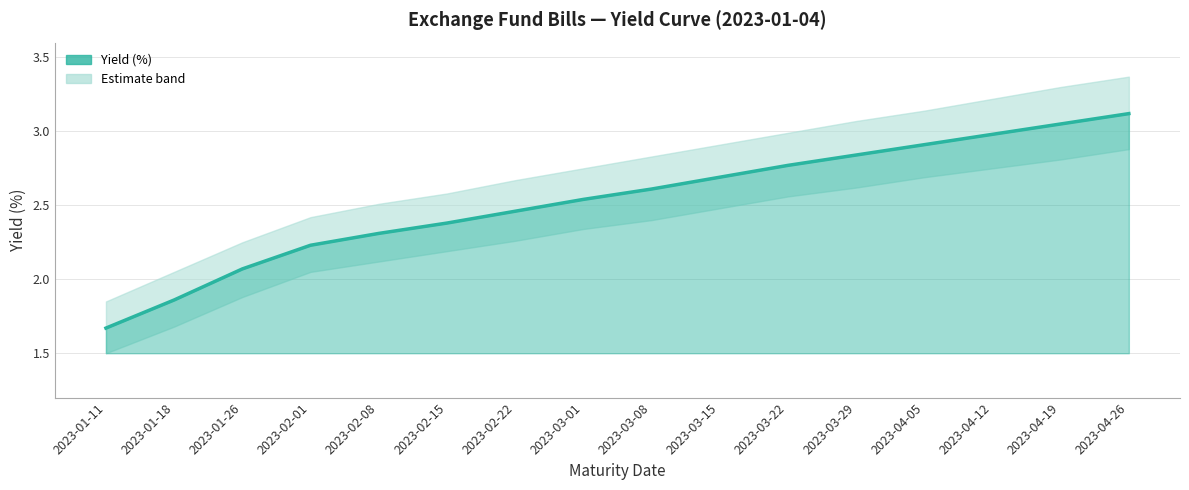

True or false: the data shows 1.9 at 2023-01-18.

True